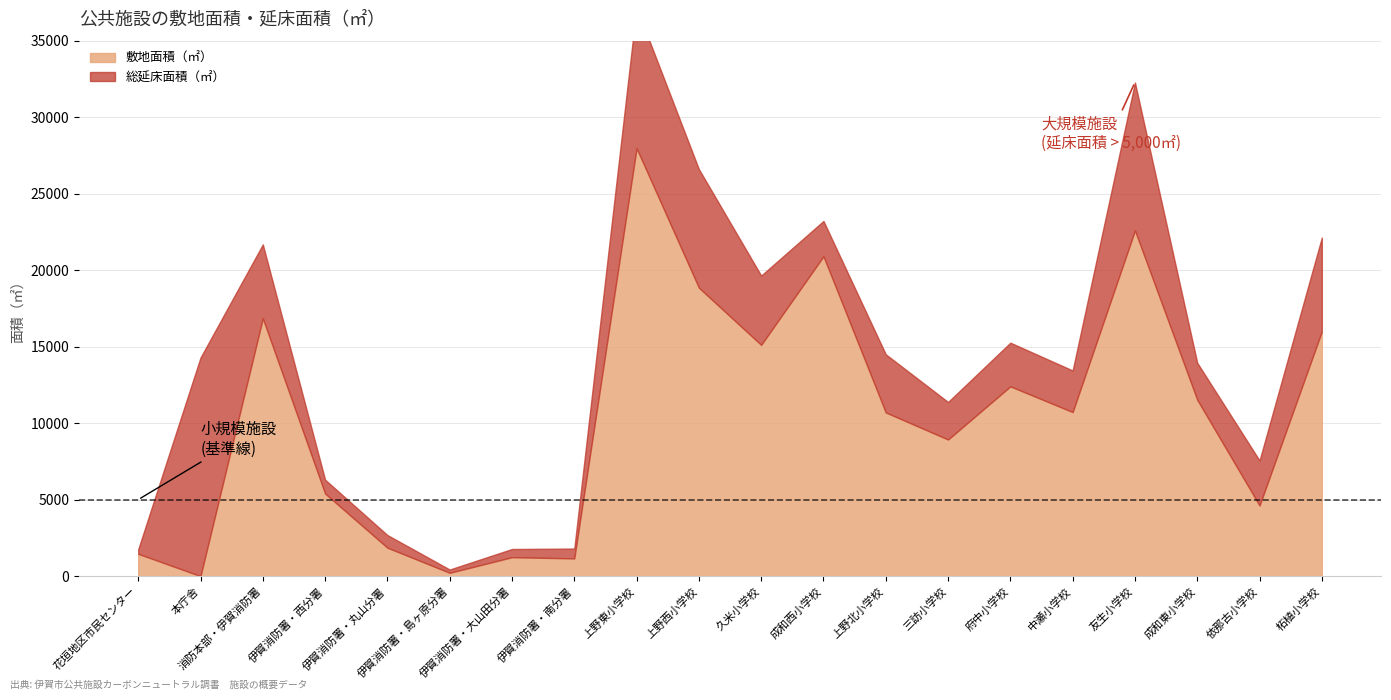

Where does the 総延床面積（㎡） series first go above 2857?

本庁舎